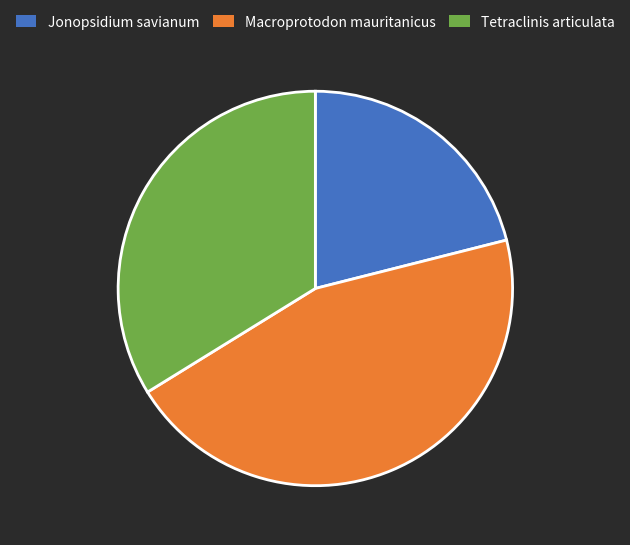

Do Jonopsidium savianum and Macroprotodon mauritanicus together represent more than half of the pie?

Yes